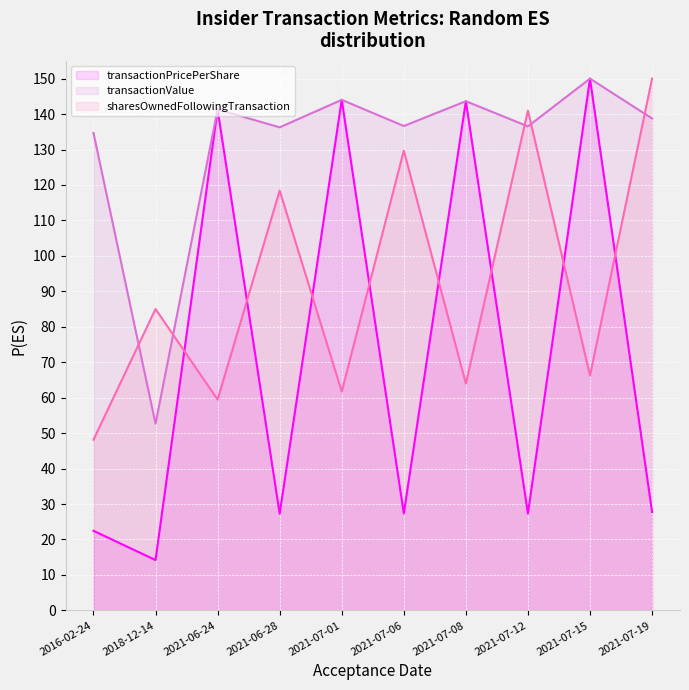

Where is transactionPricePerShare (line) nearest to the value 82?

2021-07-19